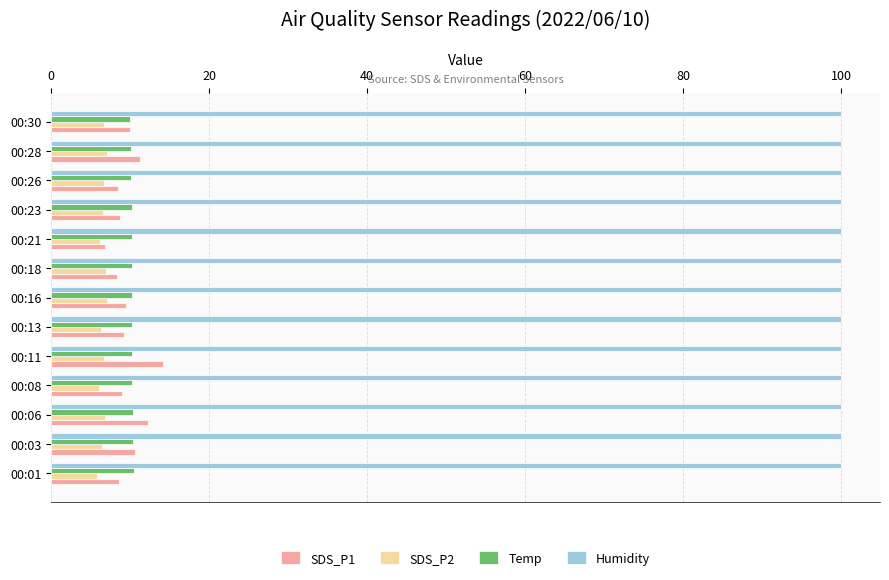

Which series has the widest spread of values?

SDS_P1